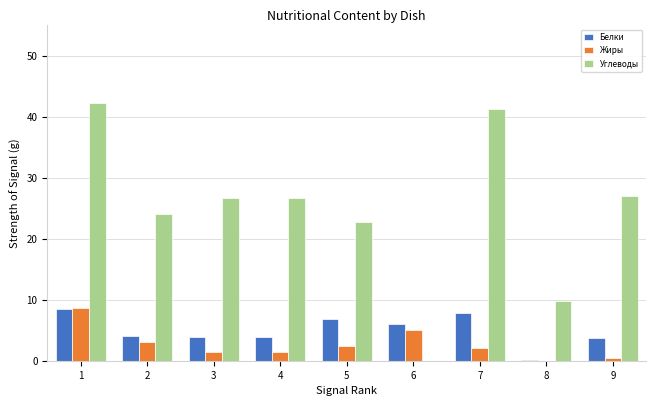

Is the value of Жиры at 5 greater than the value of Белки at 5?

No